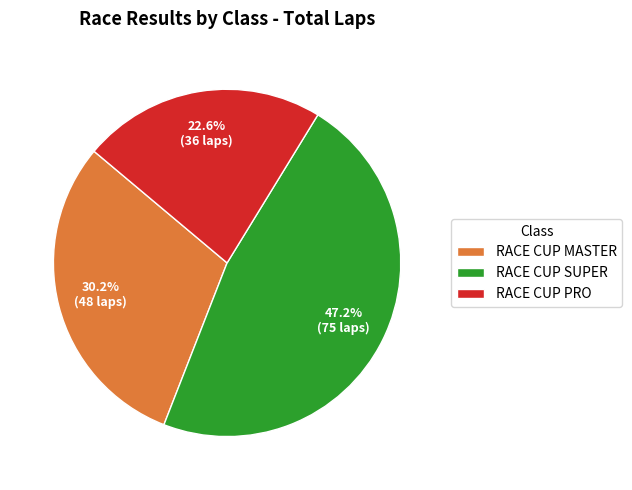

What percentage is NOT represented by RACE CUP PRO?

77.4%